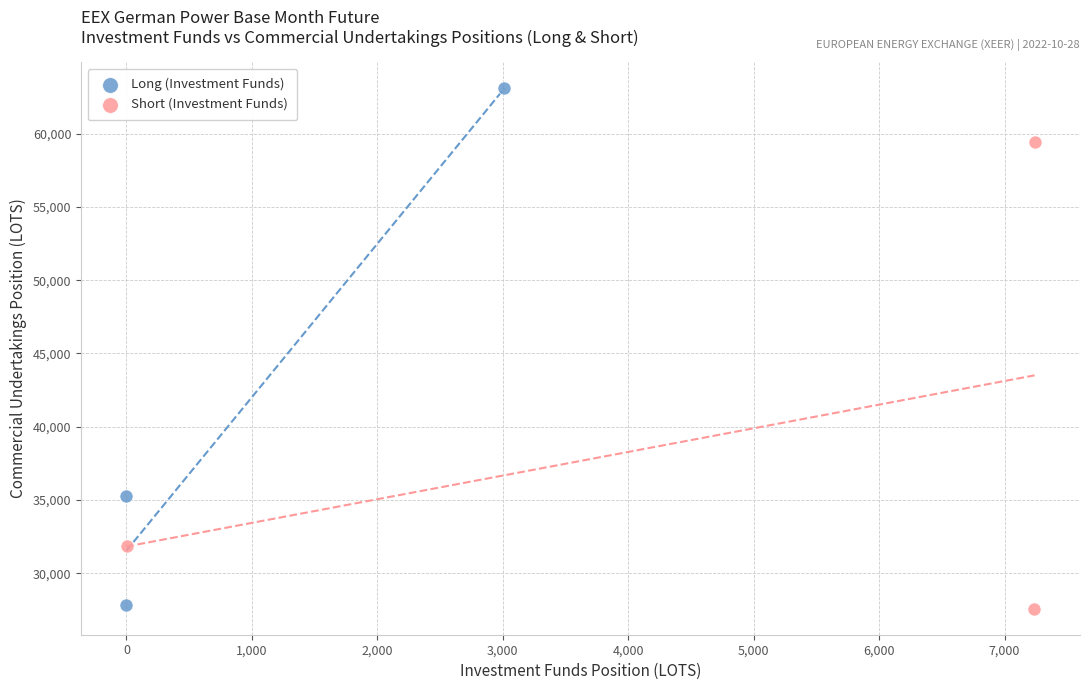

Which series reaches the maximum Y coordinate?

Long (Investment Funds)